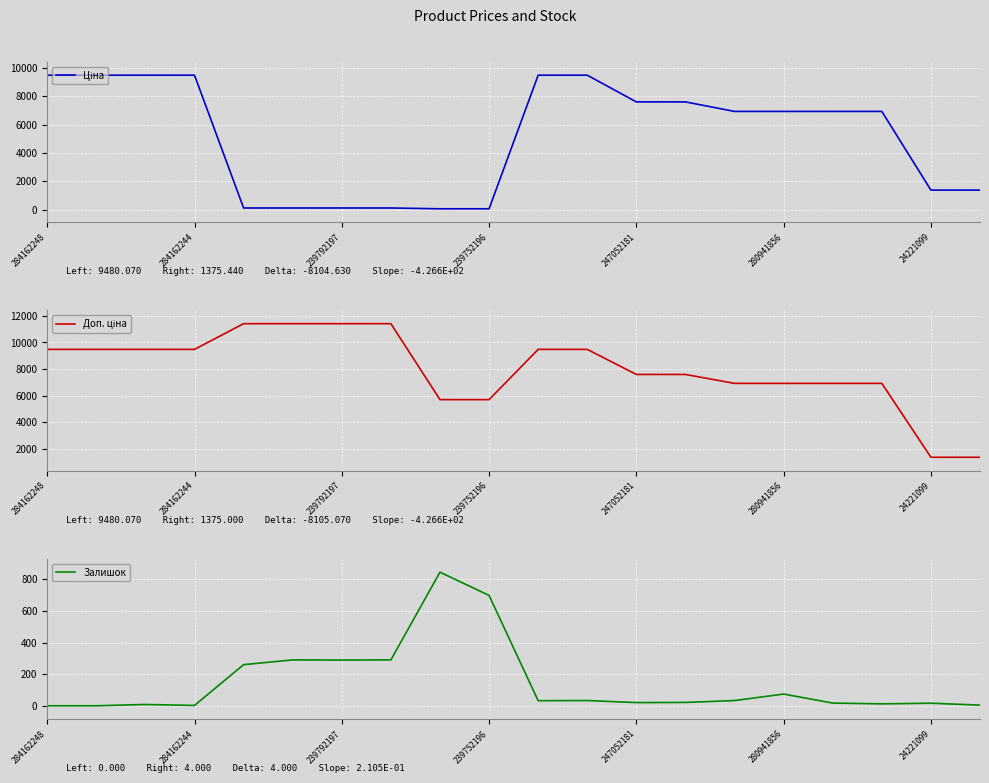

Is this an area chart (filled region under the line)?

No